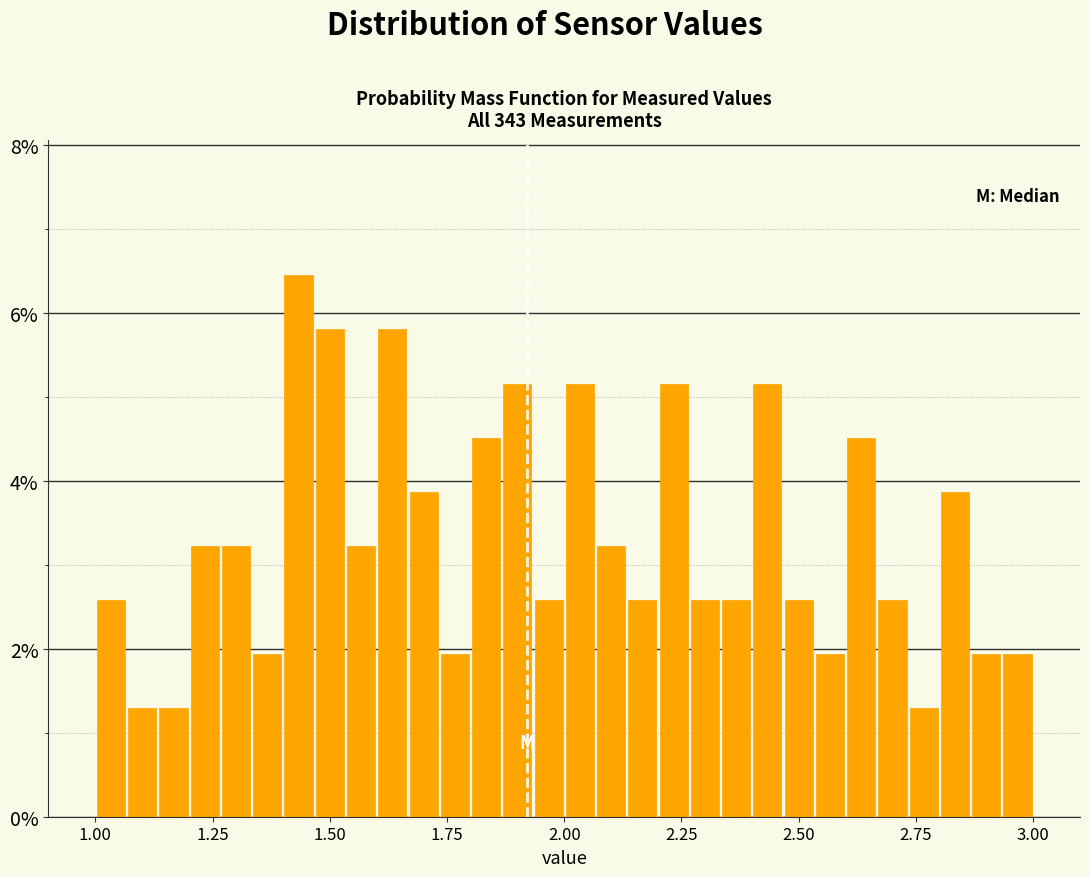

Read against the x-axis, roughly where is the centre of the tallest bar?

1.45